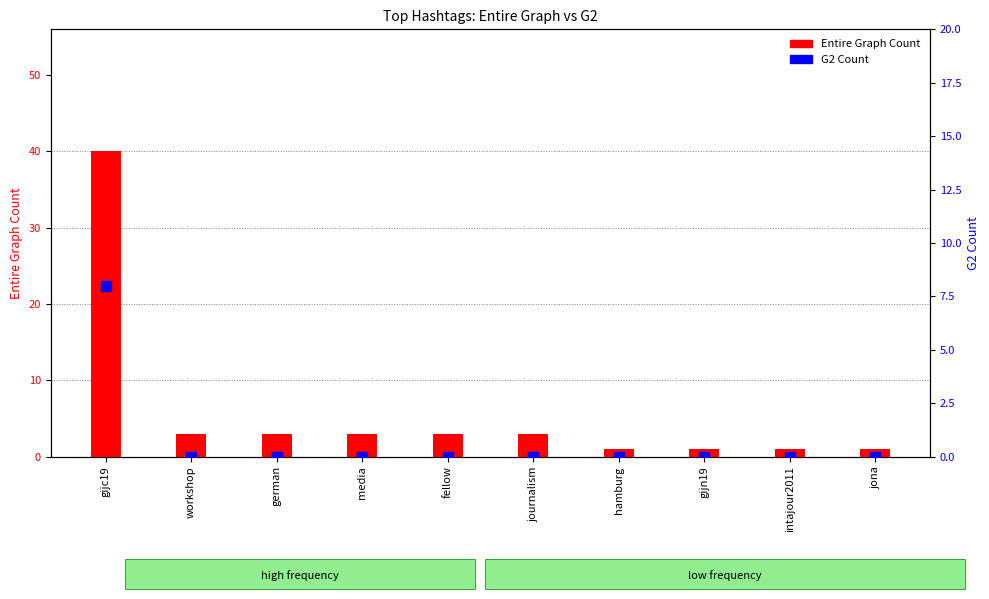

Which series has the largest Y range (max minus min)?

Entire Graph Count